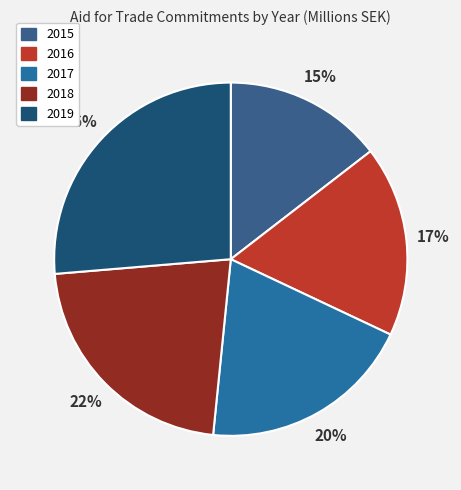

Does 2018 represent more than half of the total?

No